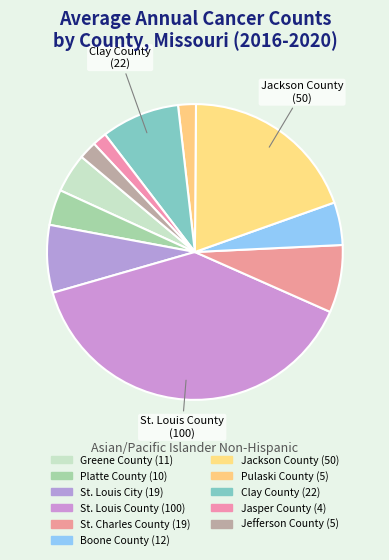

What is the change in value from St. Charles County to Jasper County?

-15